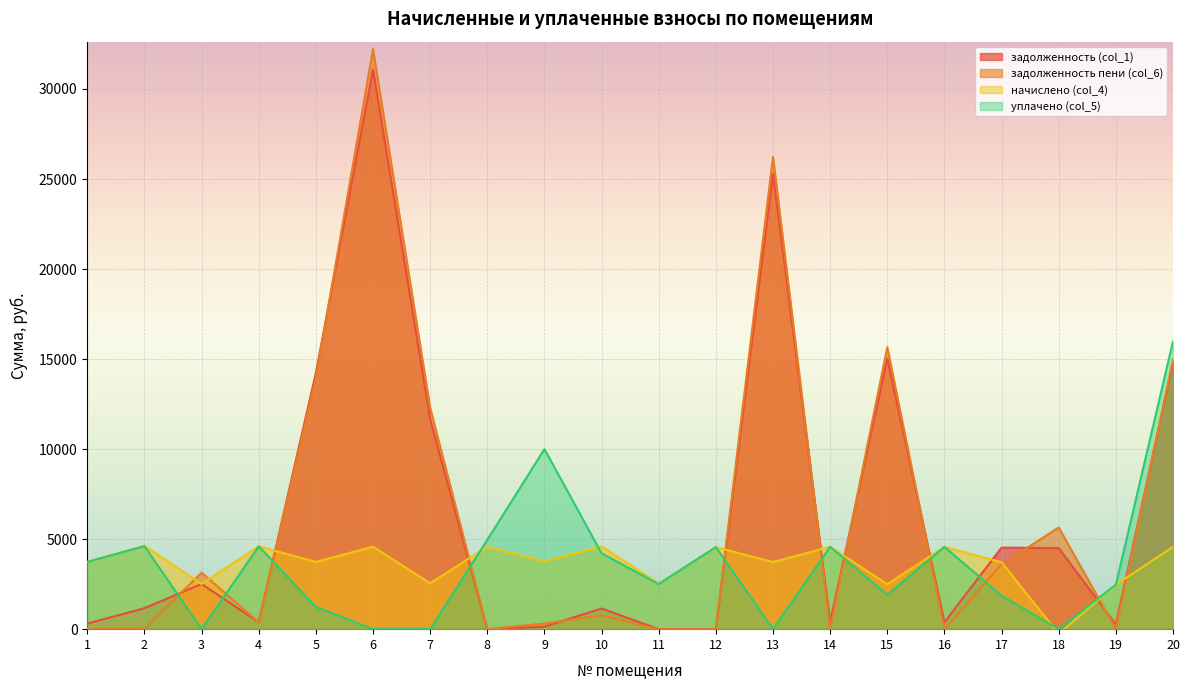

True or false: задолженность (col_1) has more than 0 interior local peaks.

True